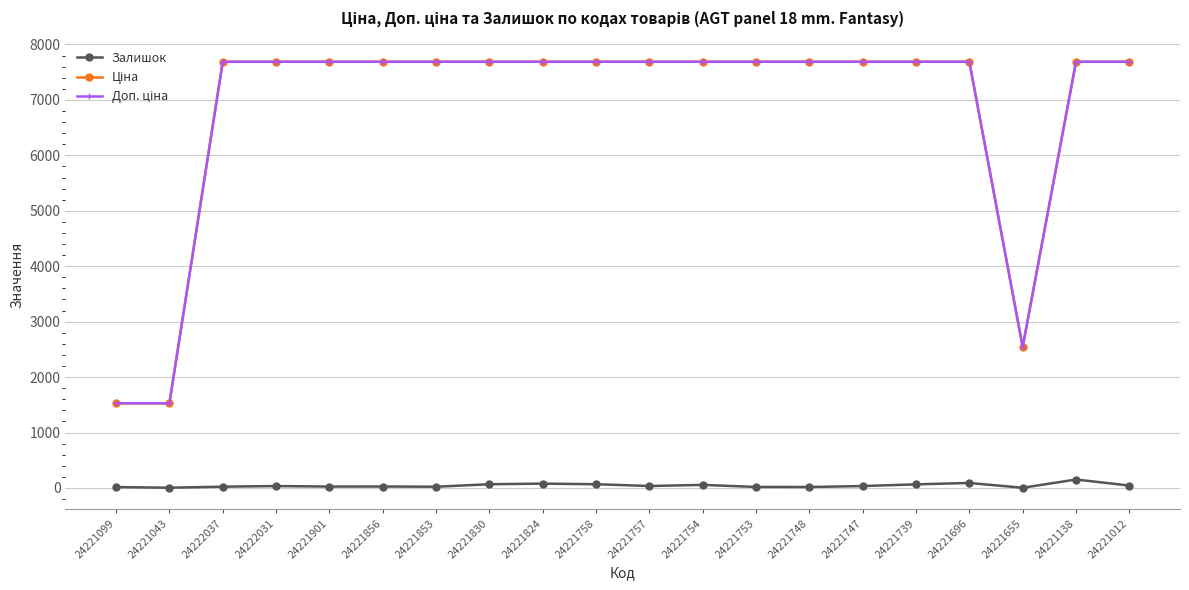

True or false: Залишок has more than 0 points higher than both neighbors.

True